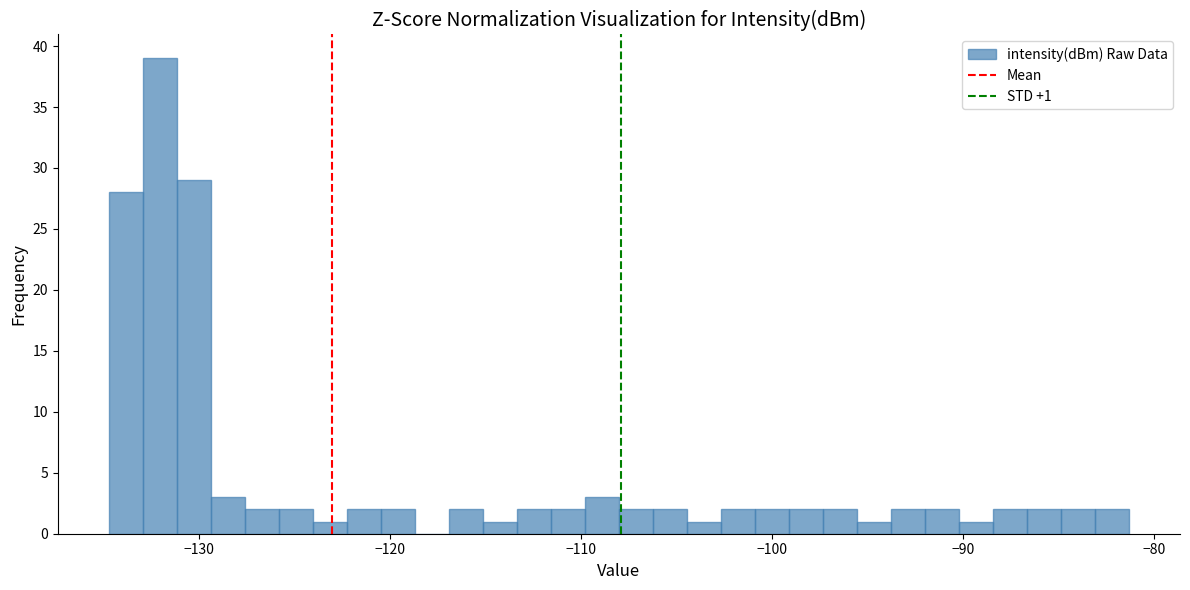

Read against the x-axis, roughly where is the centre of the tallest bar?

-132